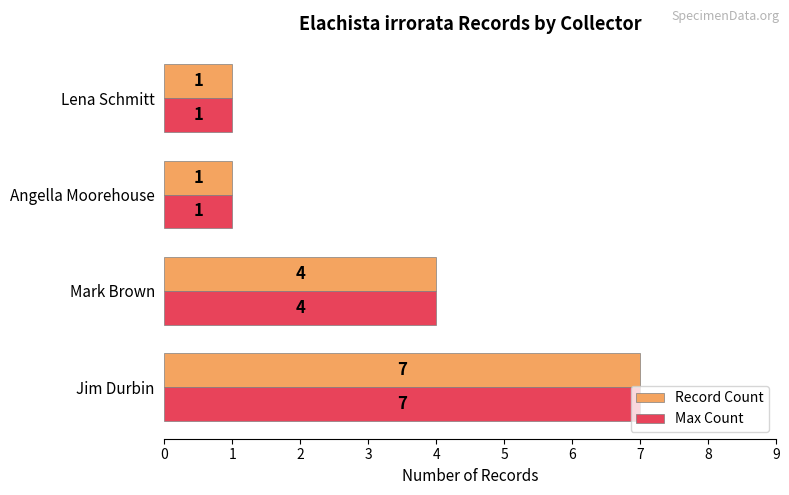

The value of Record Count at Lena Schmitt is 1. True or false?

True